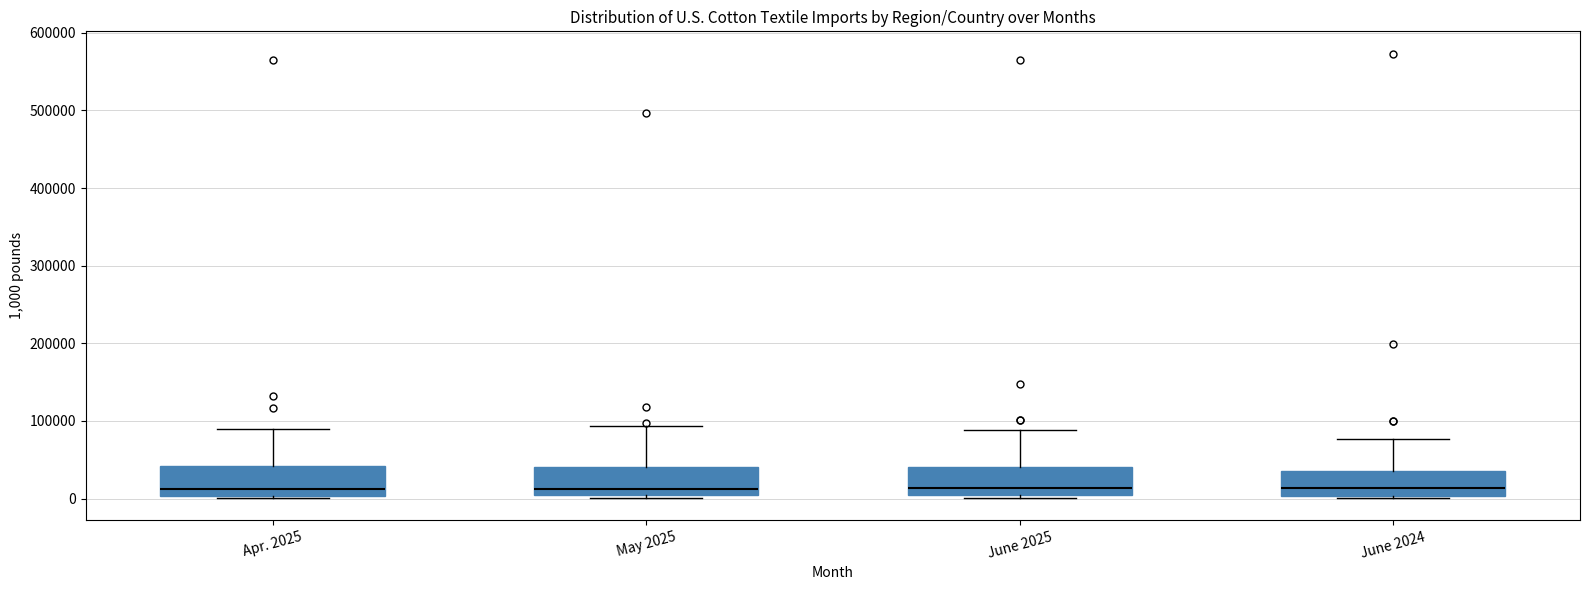

Reading left to right, transcribe this box plot: for each box, give where its median line is, the range the box spans, and where its two whiskers end, as read against the y-axis. The values are not printed on the chart, so give them approximately, as read against the axis.

Apr. 2025: median 10000, box 0 to 40000, whiskers 0 to 90000
May 2025: median 10000, box 0 to 40000, whiskers 0 (just below the box's lower edge) to 90000
June 2025: median 10000, box 0 to 40000, whiskers 0 (just below the box's lower edge) to 90000
June 2024: median 10000, box 0 to 30000, whiskers 0 to 80000